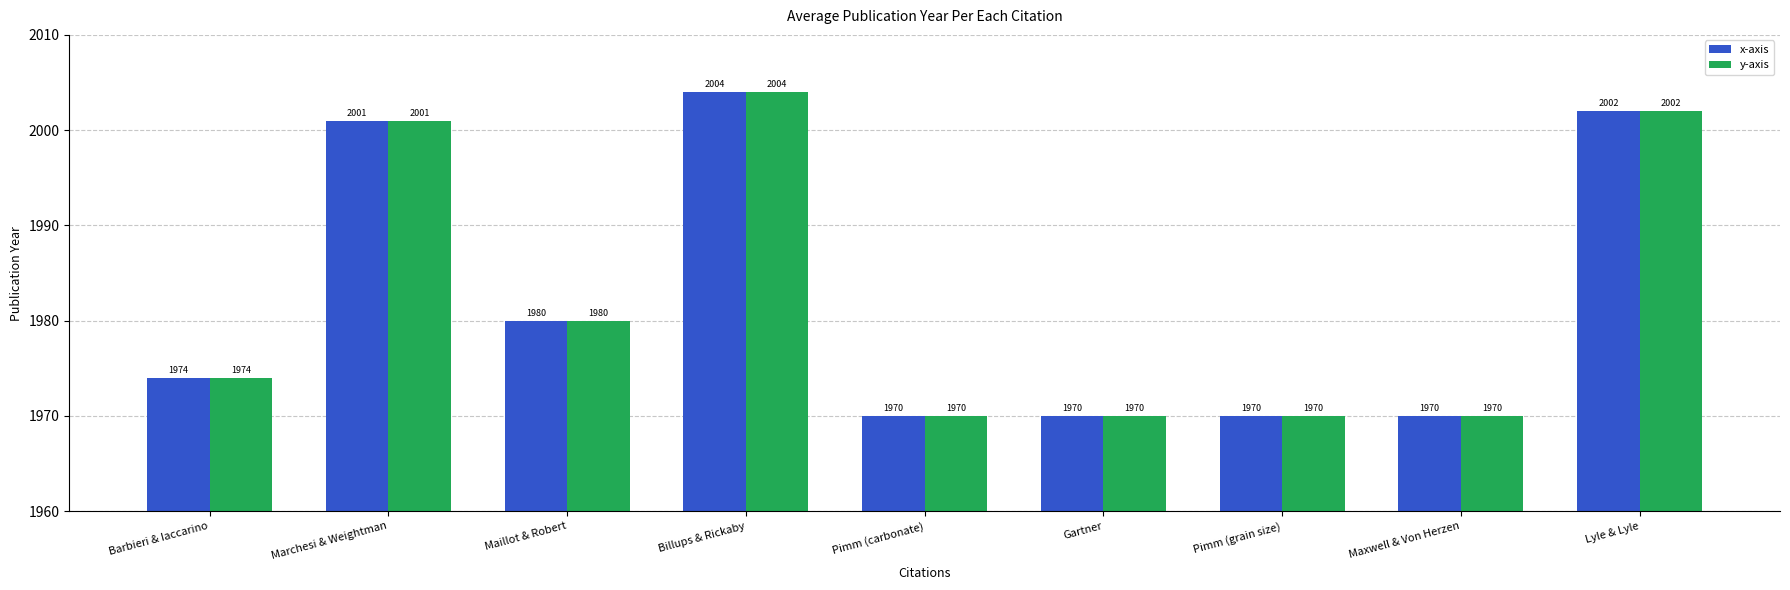

Read the y-axis value at Marchesi & Weightman.

2001